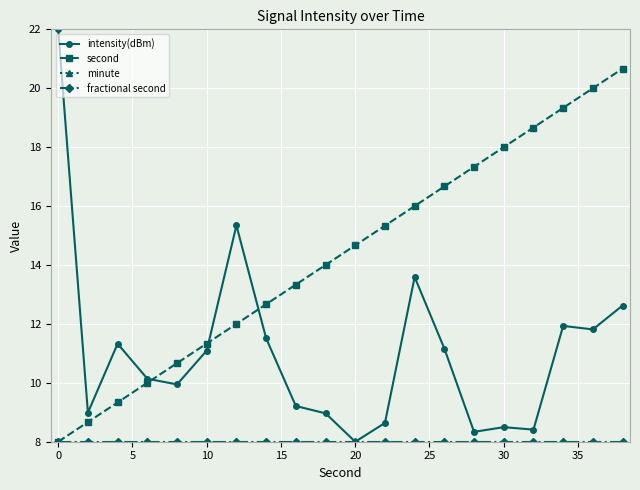

True or false: intensity(dBm) has more than 0 interior local peaks.

True